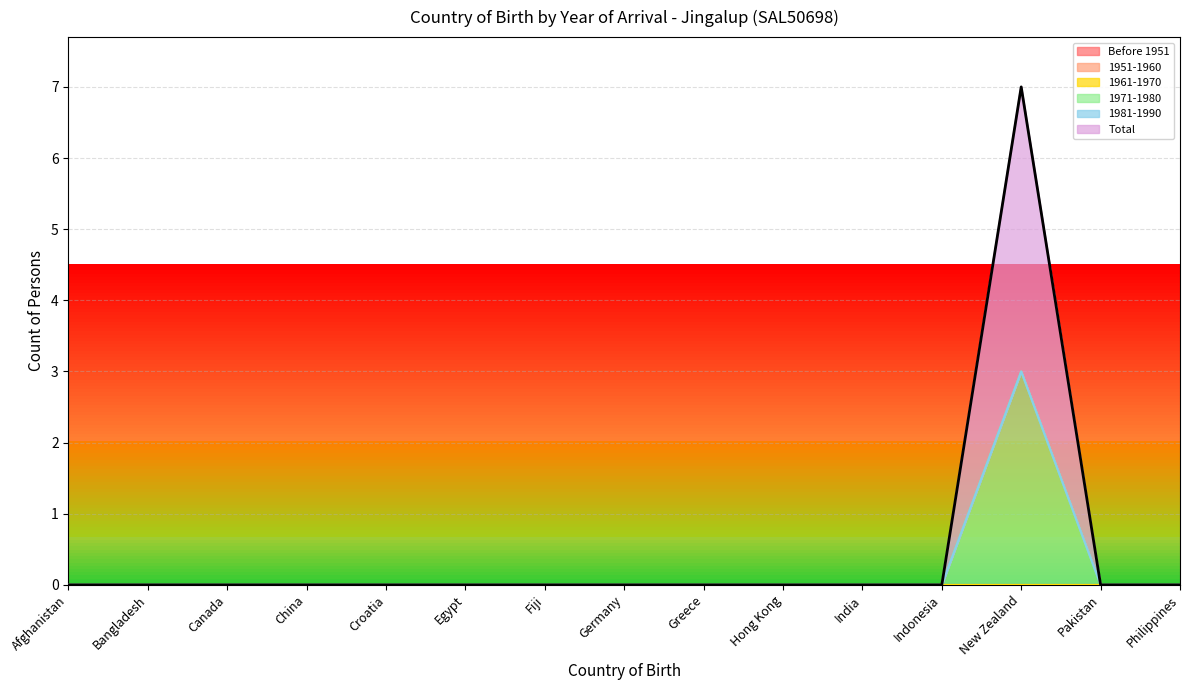

Where is the first local maximum for Total?

New Zealand